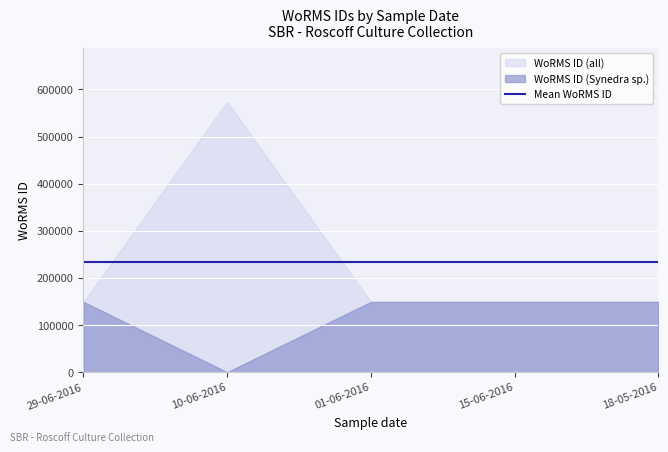

Is it true that WoRMS ID (all) equals 58214 at 18-05-2016?

False